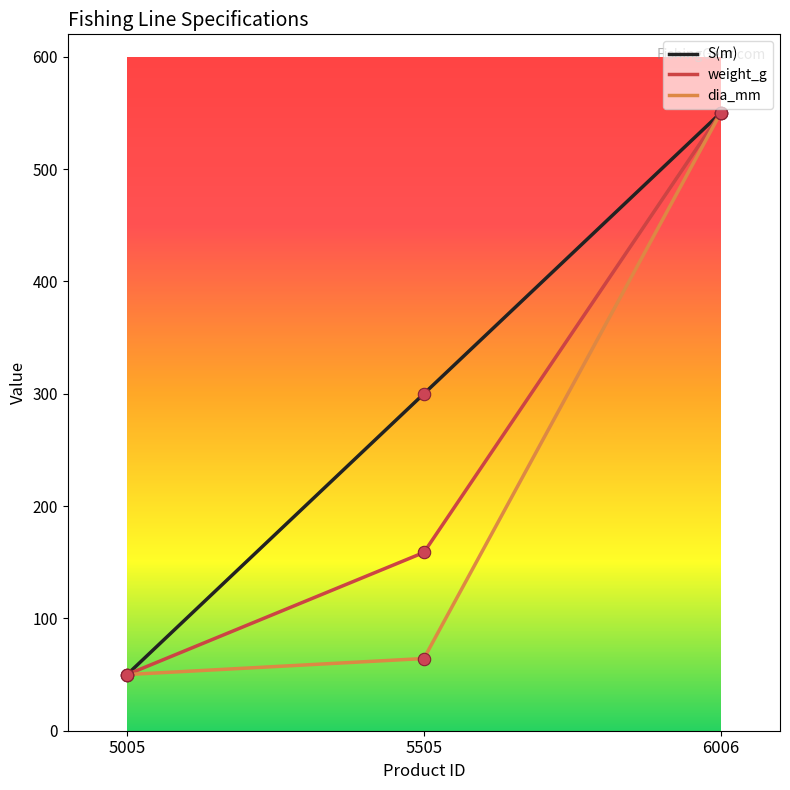

Which series changed the most between 5505 and 6006?

dia_mm